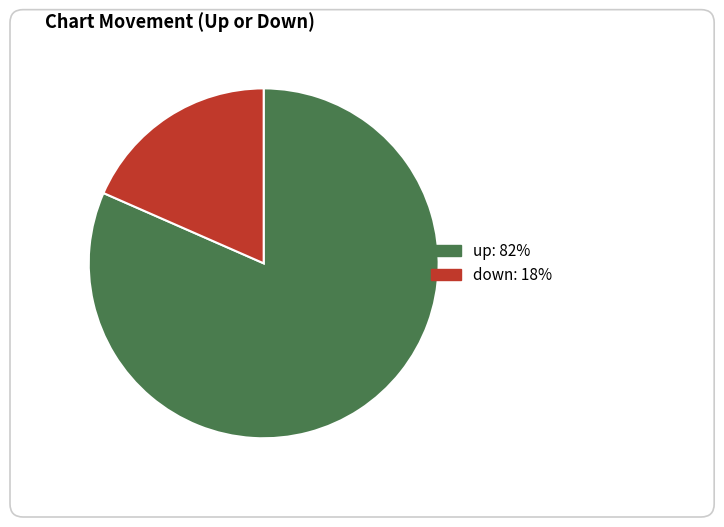

How many slices are in this pie chart?

2